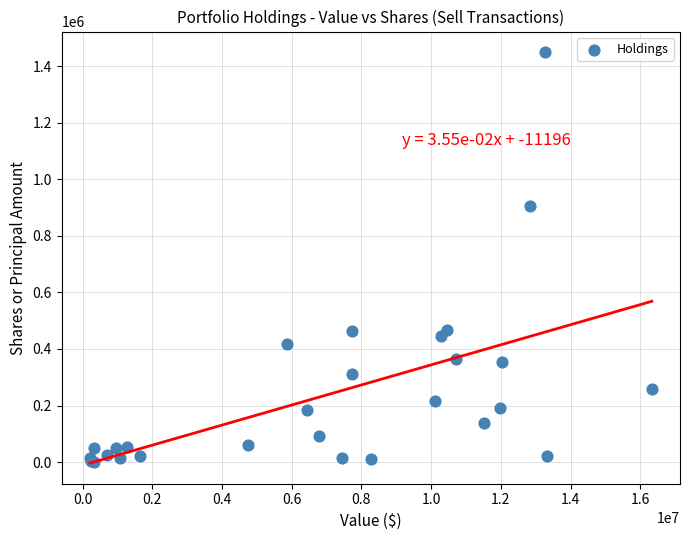

What Y value in the scatter plot is closest to 725015?

904084